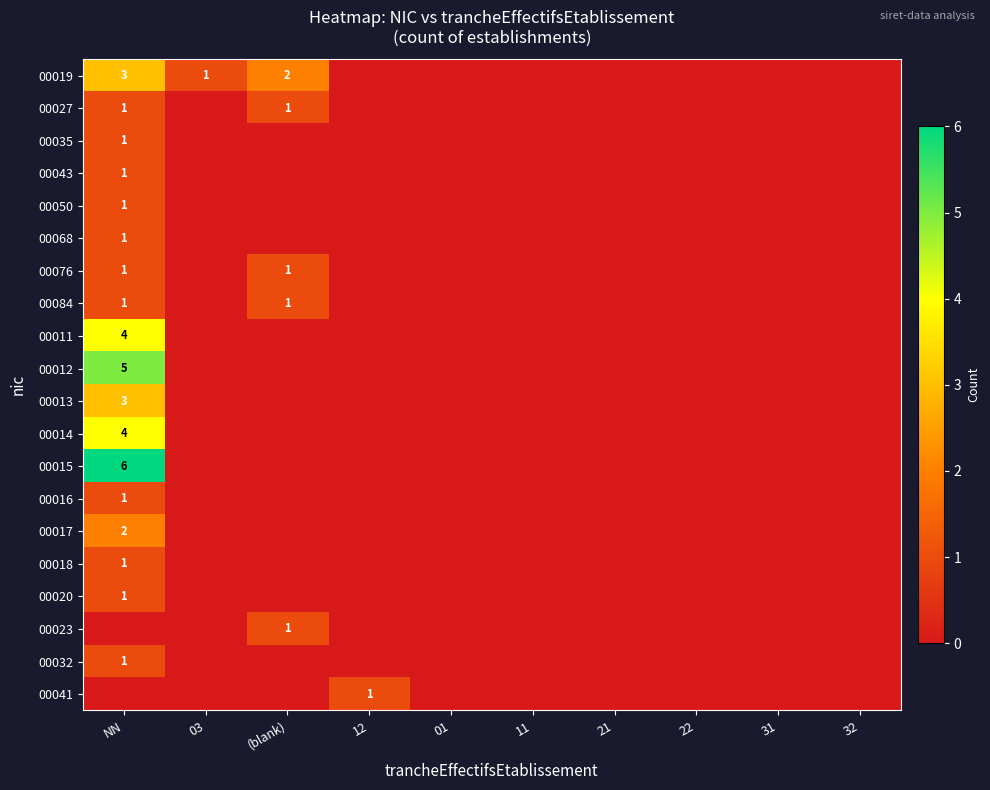

True or false: 00032 has a value of 1 at NN.

True